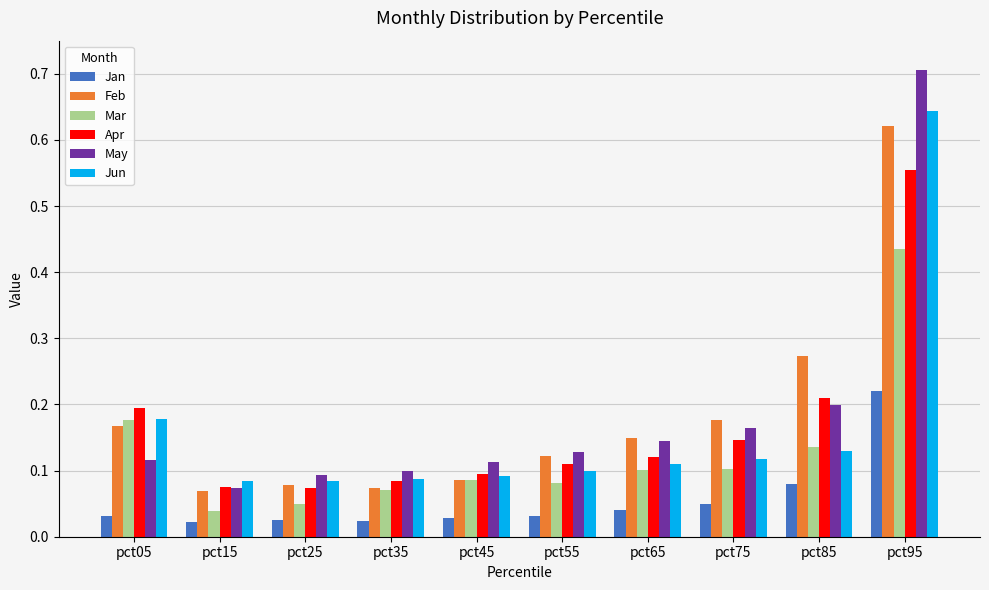

Which series has the widest spread of values?

May